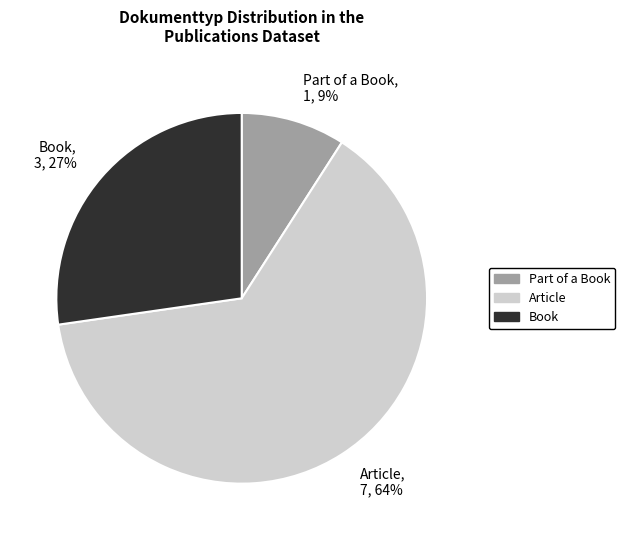

Is the sum of Book, 3, 27% and Part of a Book, 1, 9% greater than half?

No